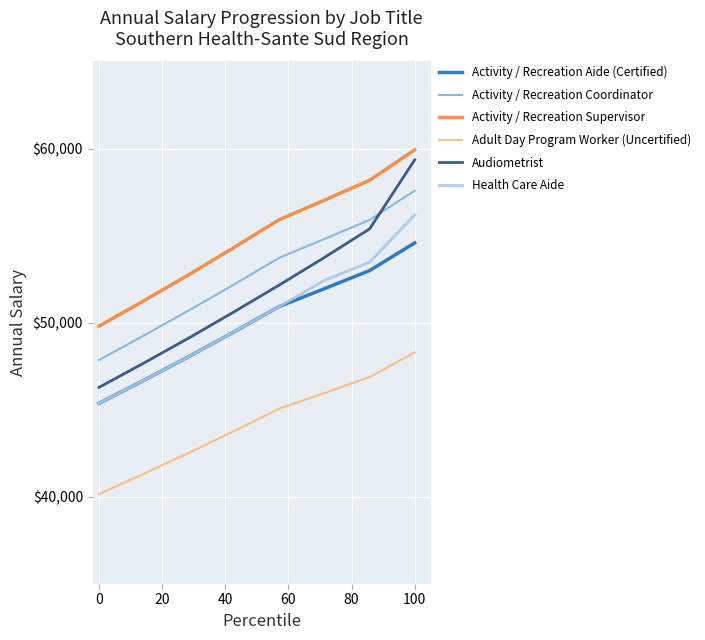

True or false: Audiometrist and Health Care Aide cross at least once.

False